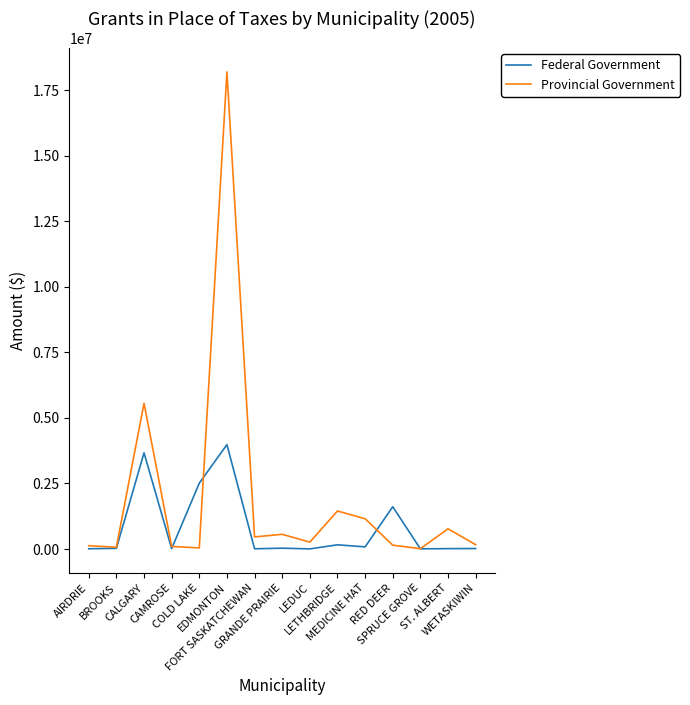

What is the maximum value shown in the chart?

18195000